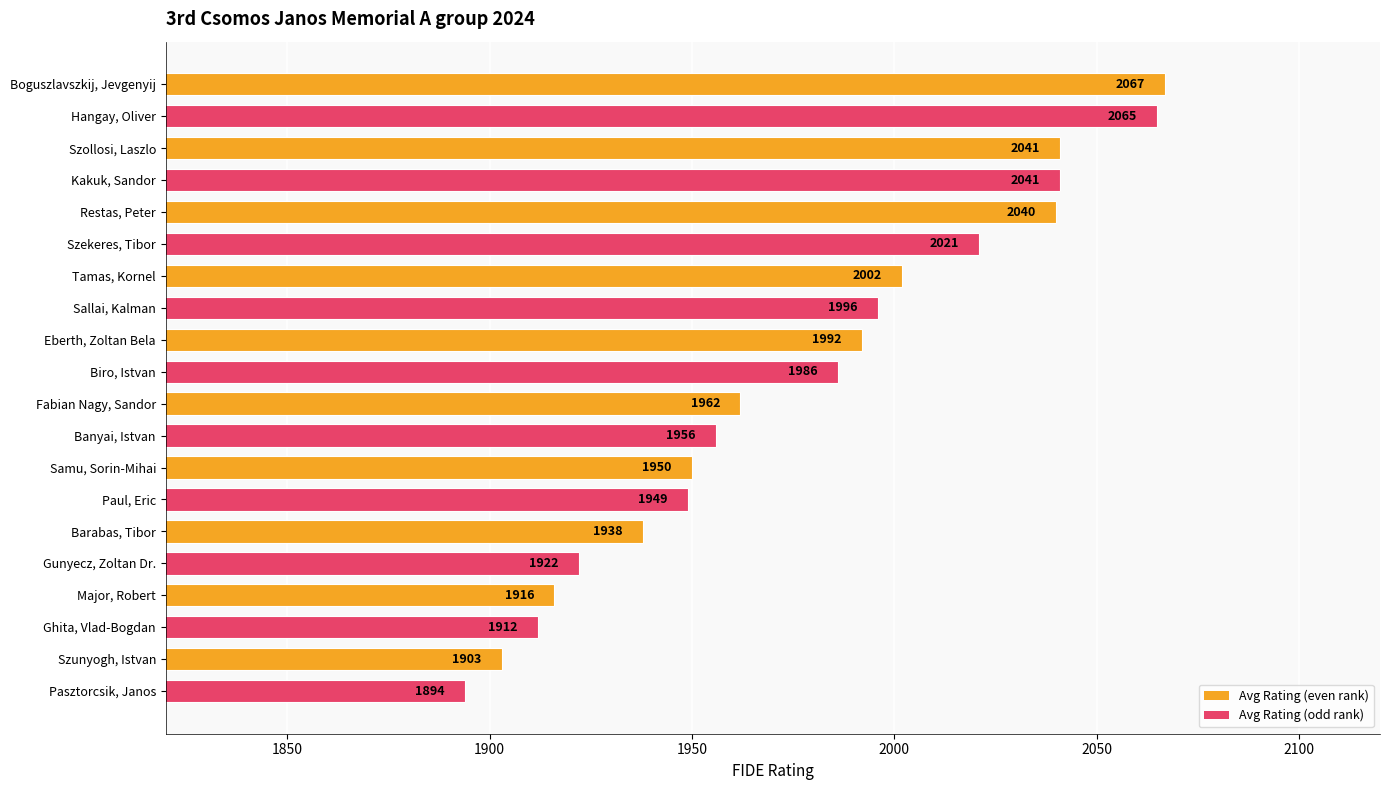

What value does the data have at Hangay, Oliver?

2065